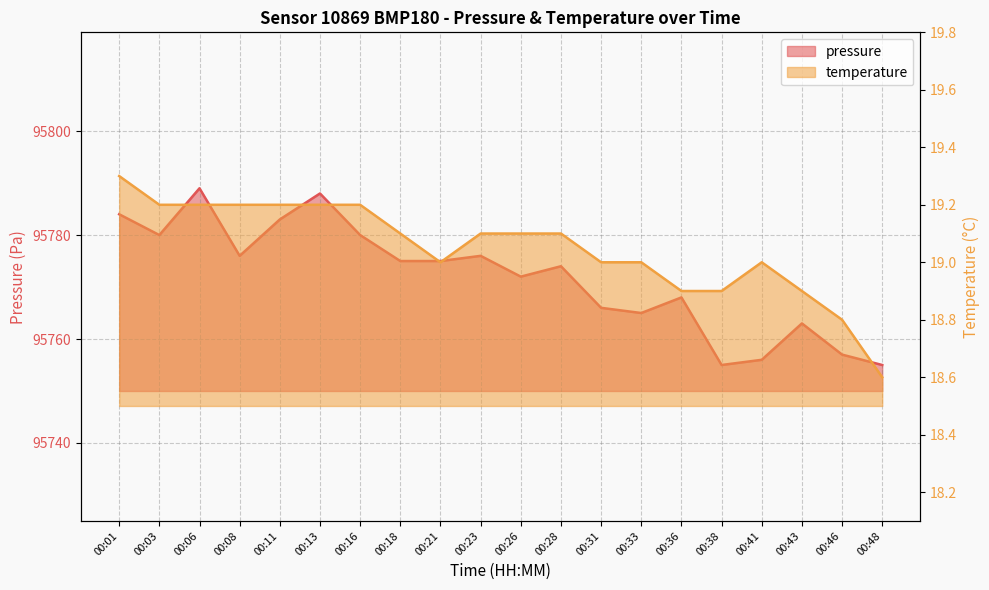

What is the value of the pressure point at the 14th from the left?

95765.0